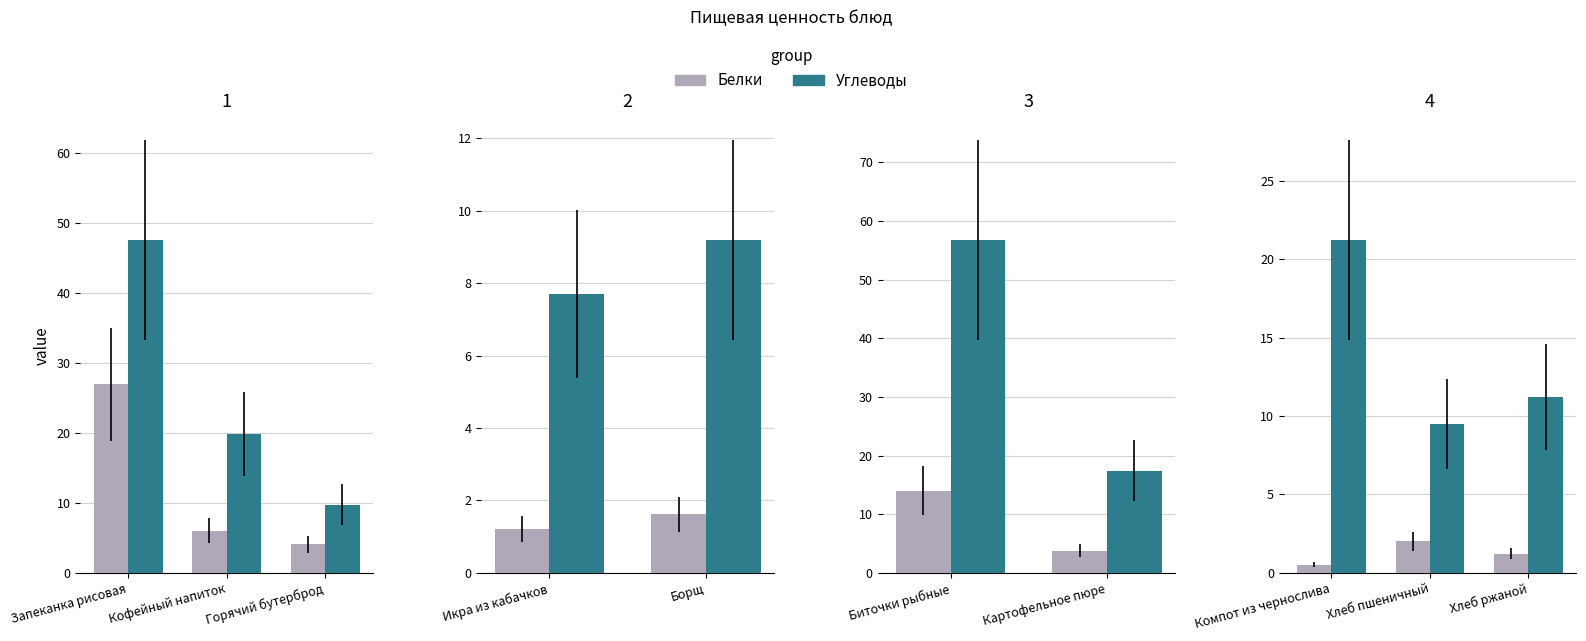

What are all the series names shown in the legend?

Белки, Углеводы